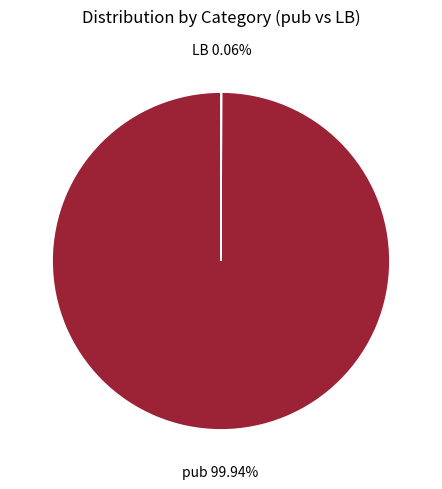

What is the largest slice in the pie chart?

pub